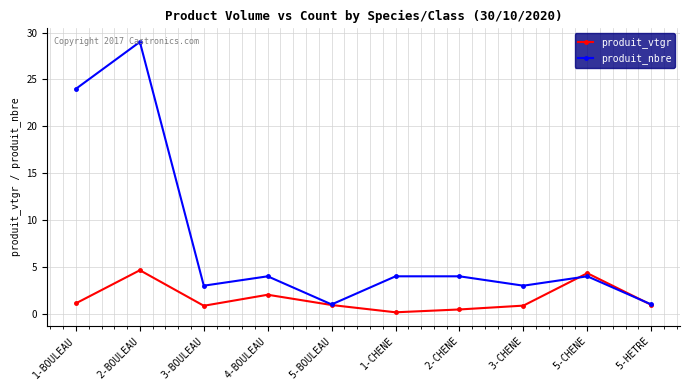

What is the smallest value displayed?

0.2